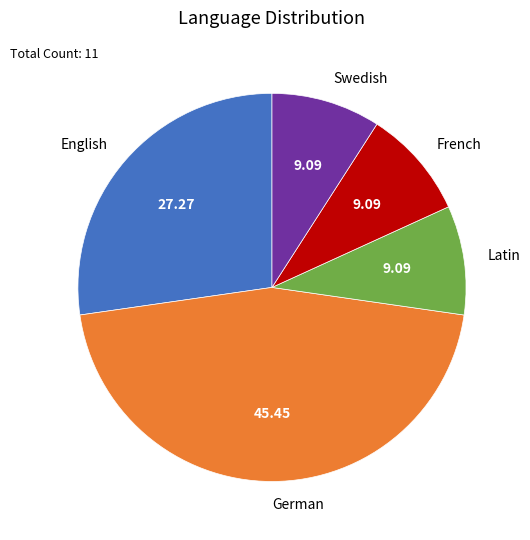

Which category has the biggest portion of the pie?

German